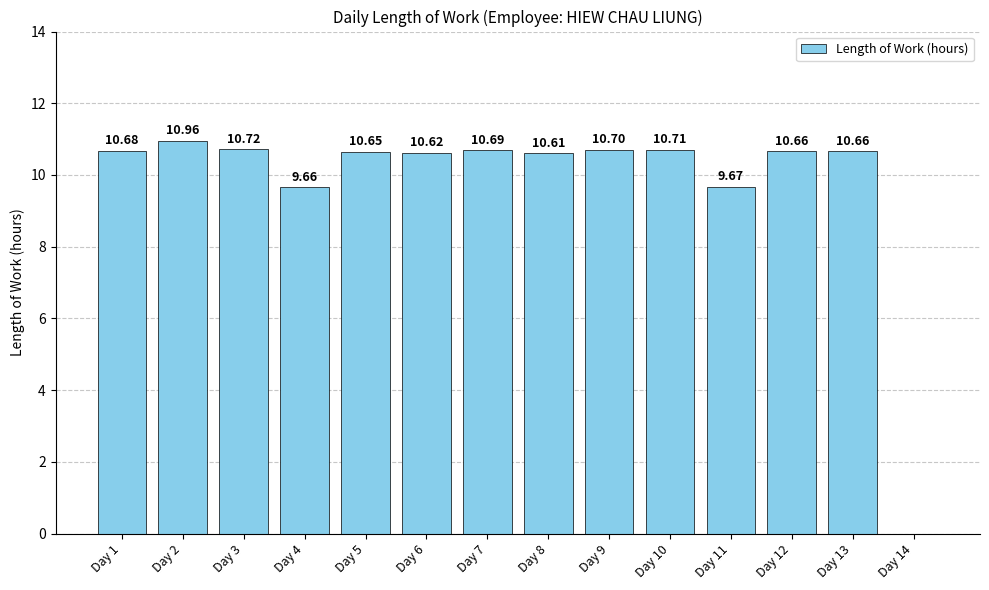

Read the value at Day 8.

10.6